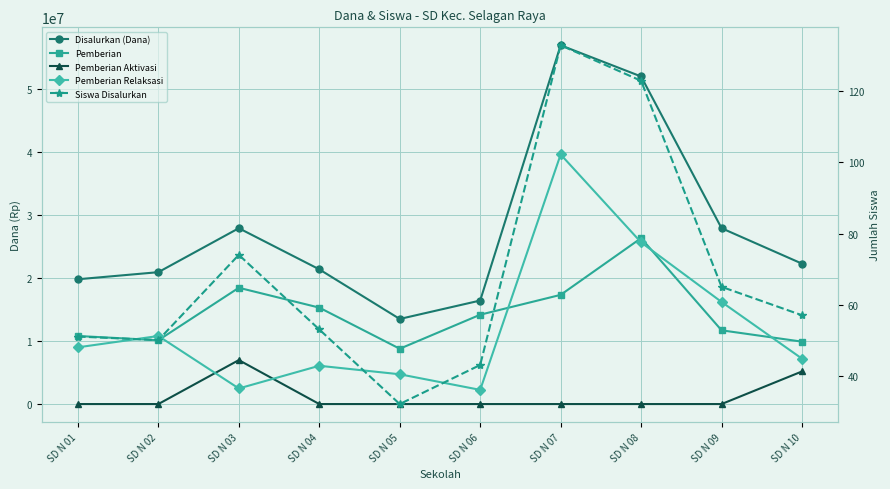

True or false: Pemberian and Pemberian Relaksasi intersect in this chart.

True